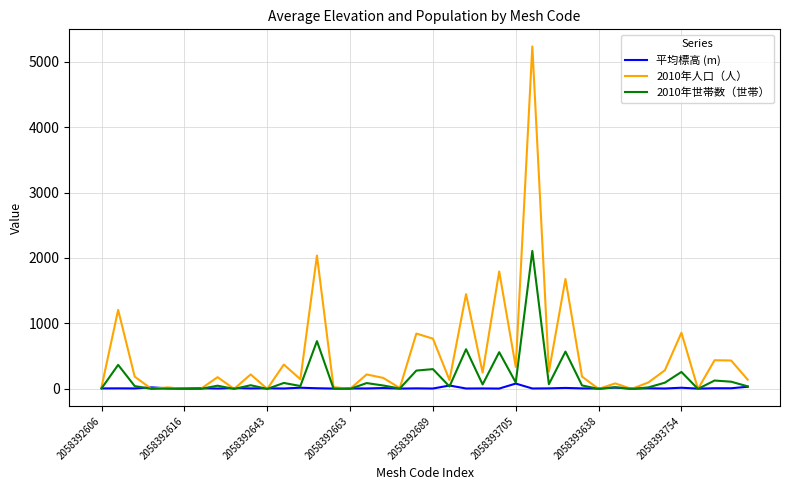

What is the maximum value for 2010年人口（人）?

5232.0